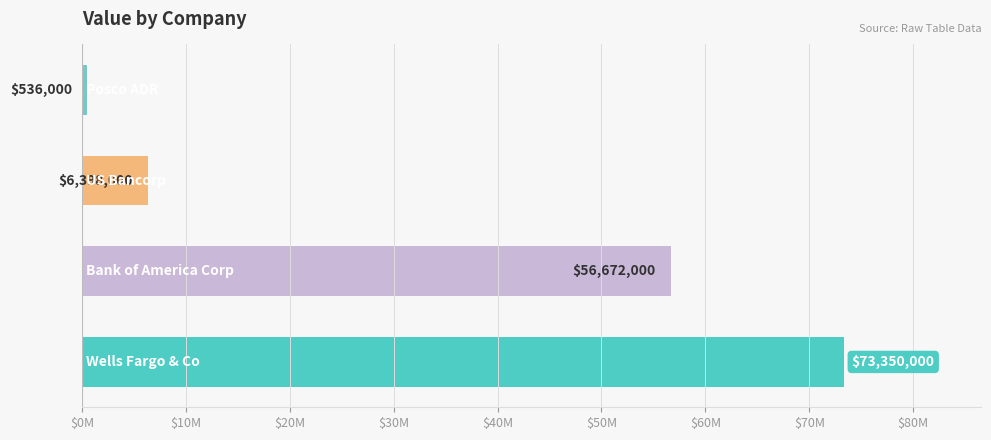

Does the chart contain any negative values?

No